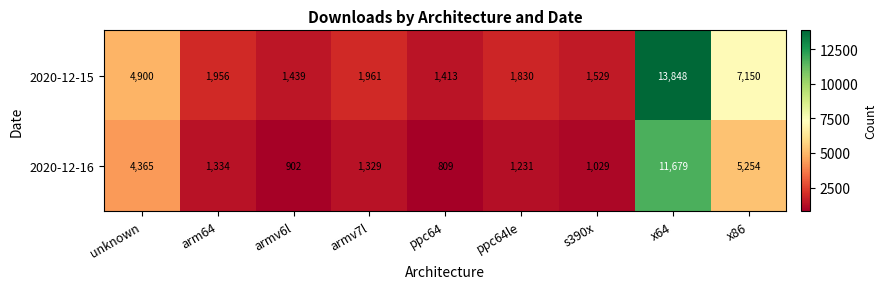

What is the sum of all 2020-12-15 values?

36026